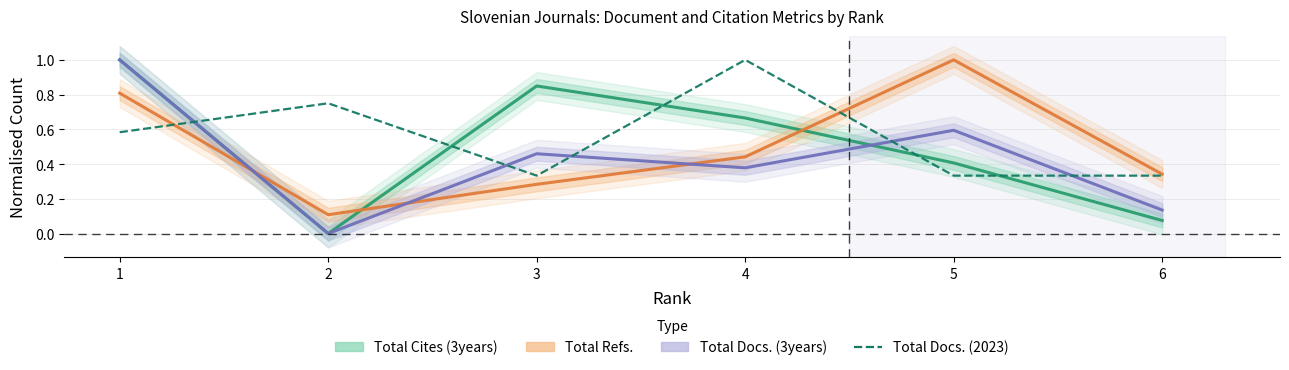

Reading left to right, list all the values displayed in this chart.

Total Cites (3years): 1=1.0	2=0.0	3=0.8	4=0.7	5=0.4	6=0.1
Total Refs.: 1=0.8	2=0.1	3=0.3	4=0.4	5=1.0	6=0.3
Total Docs. (3years): 1=1.0	2=0.0	3=0.5	4=0.4	5=0.6	6=0.1
Total Docs. (2023): 1=0.6	2=0.8	3=0.3	4=1.0	5=0.3	6=0.3